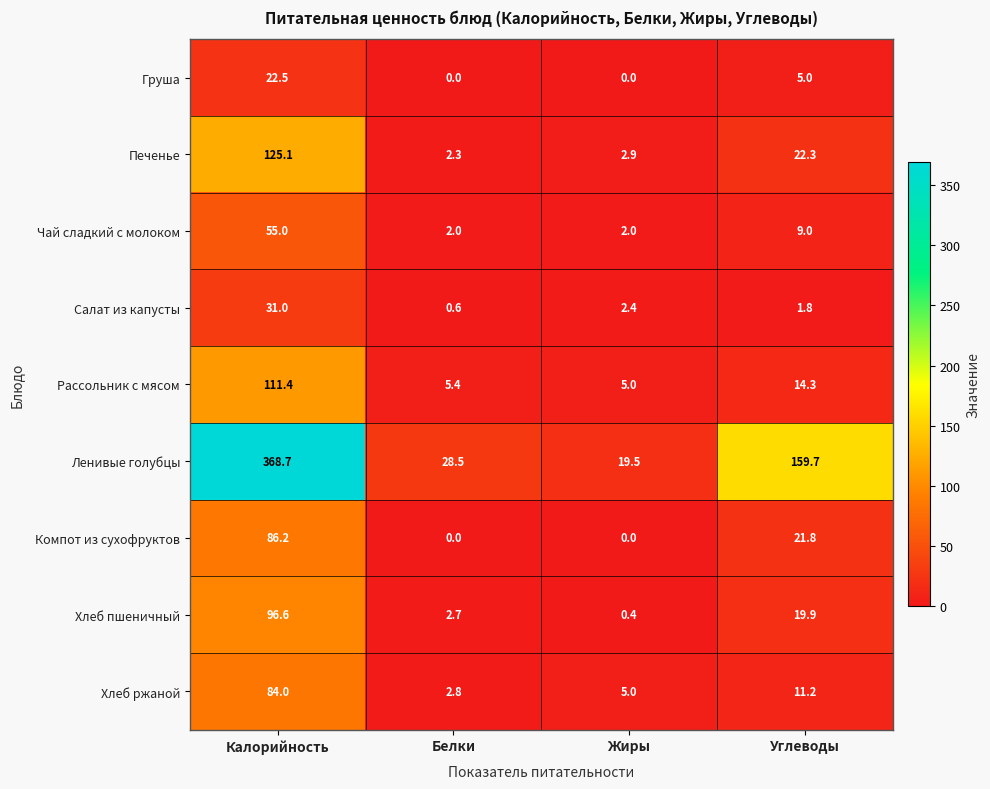

What is the difference between the Хлеб ржаной values at Калорийность and Углеводы?

72.8